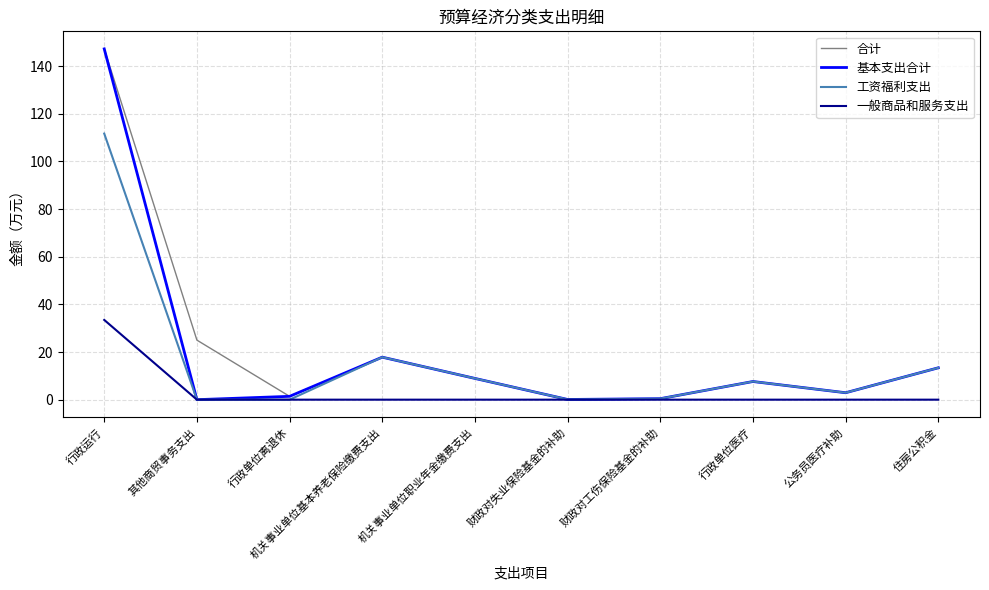

The value of 工资福利支出 at 行政运行 is 111.7. True or false?

True